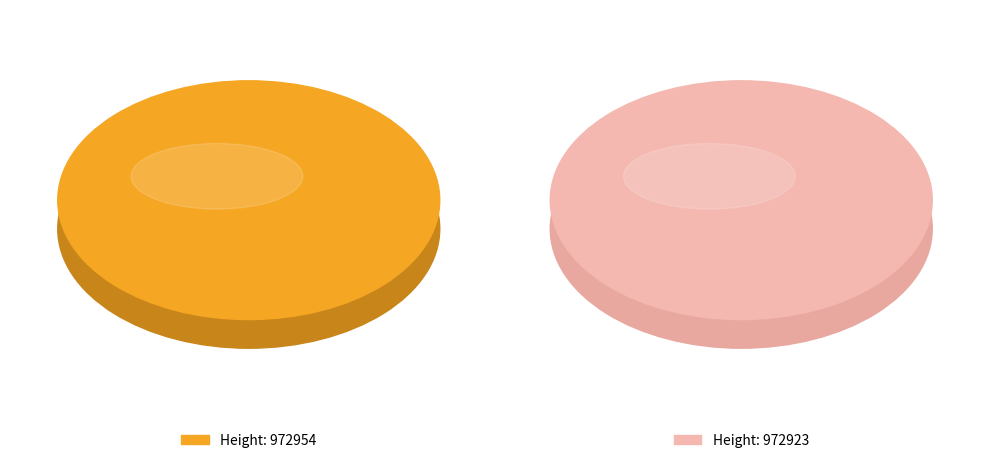

Between 972923 and 972954, which is larger?

972954